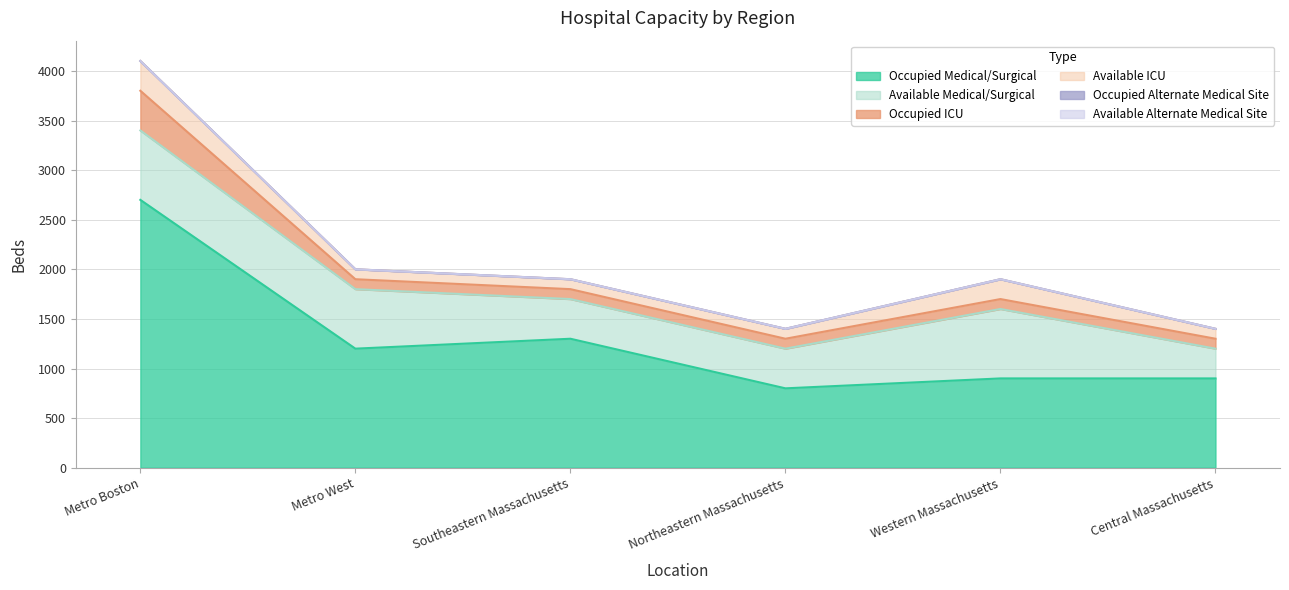

The value of Available Medical/Surgical at Central Massachusetts is 526. True or false?

False